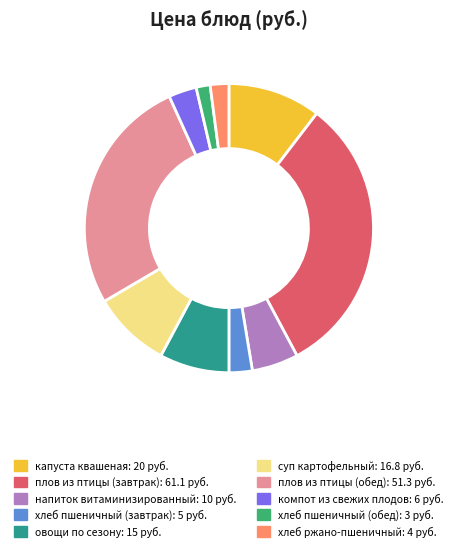

Approximately how many times larger is the value at компот из свежих плодов compared to хлеб пшеничный (завтрак)?

1.2